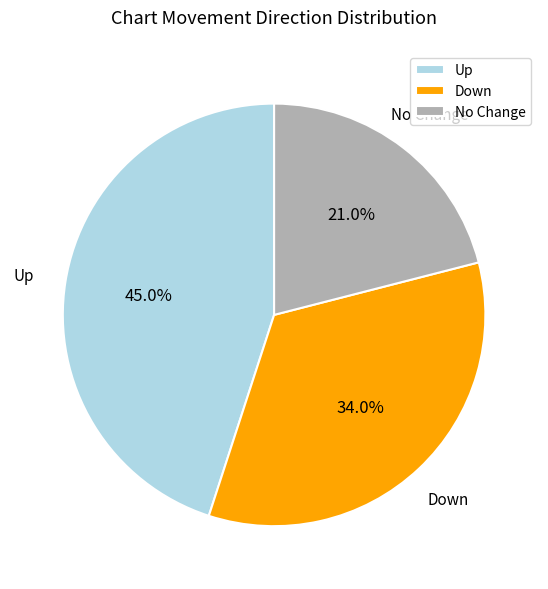

Which slice is the largest?

Up